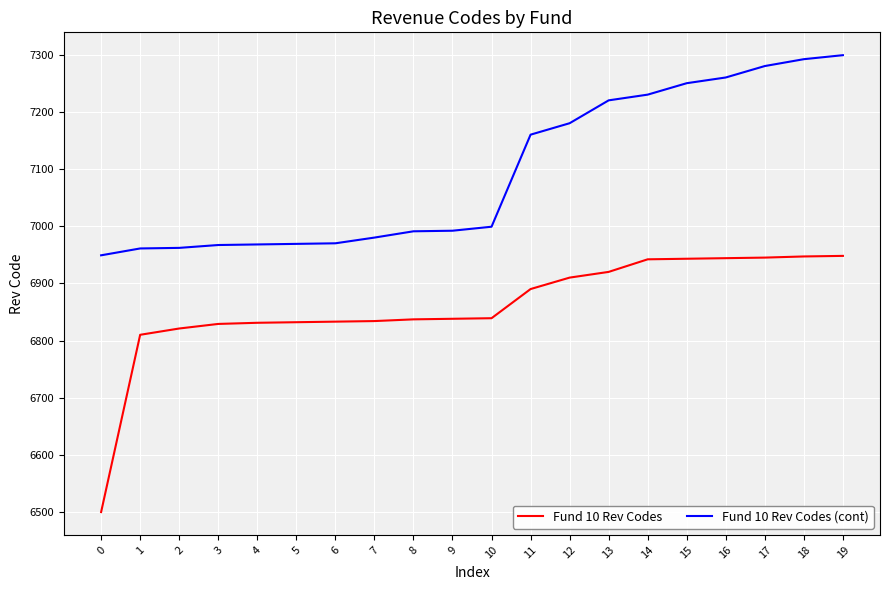

What is the greatest value displayed?

7299